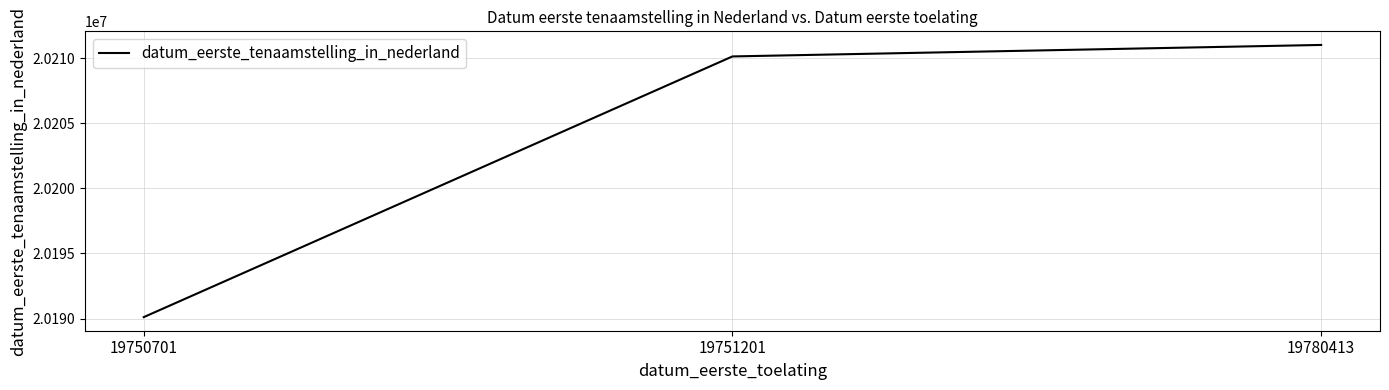

What is the difference between the values at 19750701 and 19780413?

20896